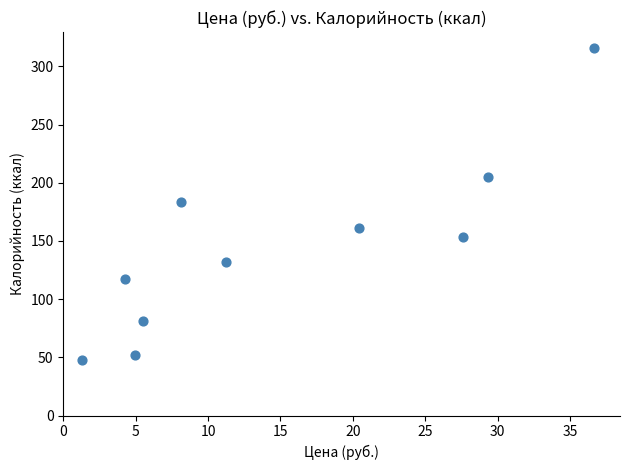

What is the average X value?

14.9